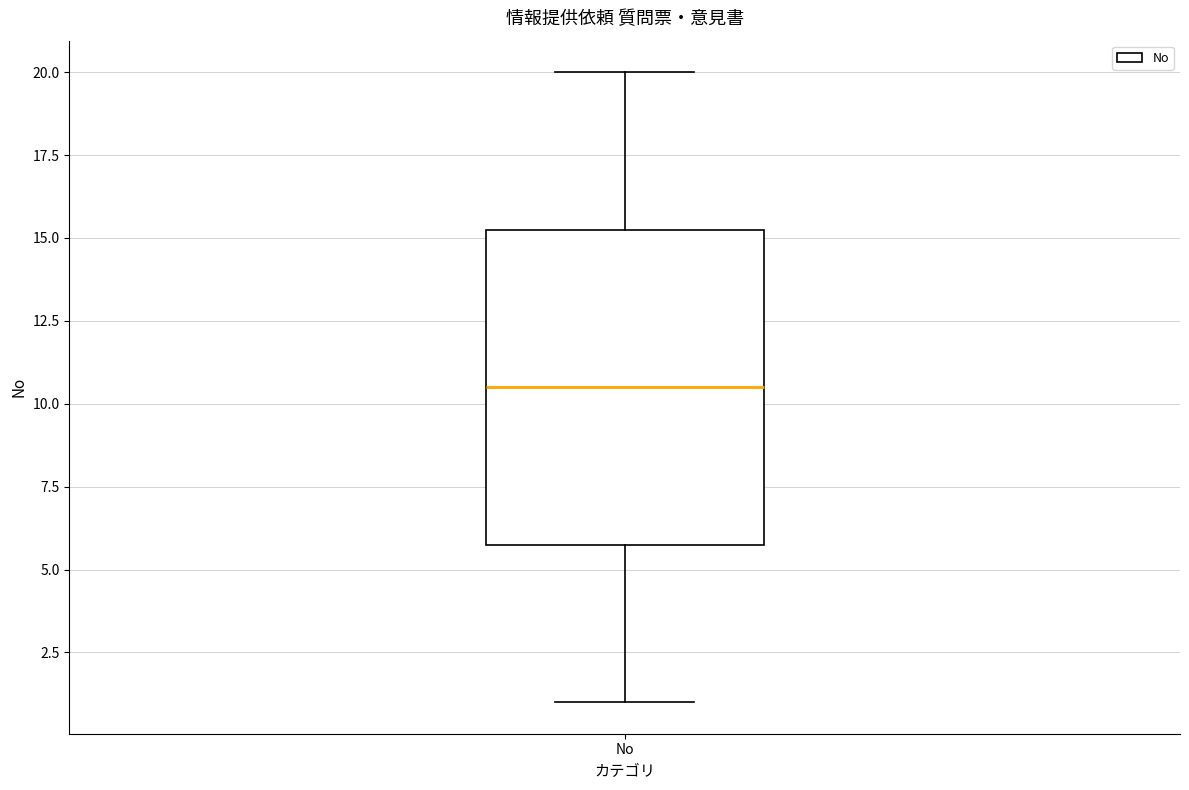

Read this box plot against the y-axis: the position of the median line, the range covered by the box, and the ends of both whiskers. The values are not printed on the chart, so give them approximately, as read against the axis.

median 10.5, box 6.0 to 15.5, whiskers 1.0 to 20.0